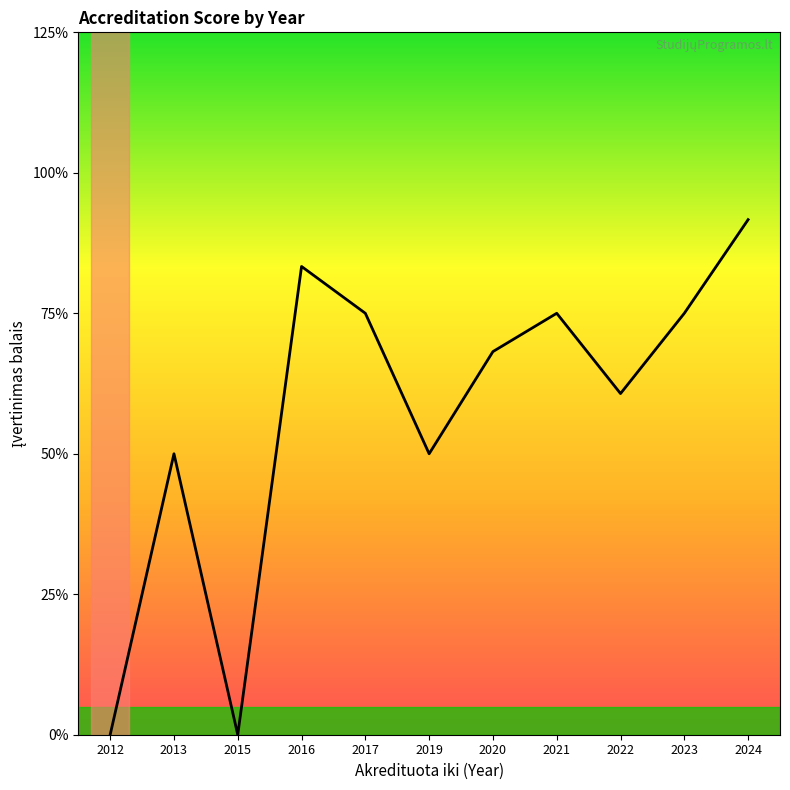

Reading left to right, transcribe all the data shown in this chart.

2012=0.0	2013=2.0	2015=0.0	2016=3.3	2017=3.0	2019=2.0	2020=2.7	2021=3.0	2022=2.4	2023=3.0	2024=3.7